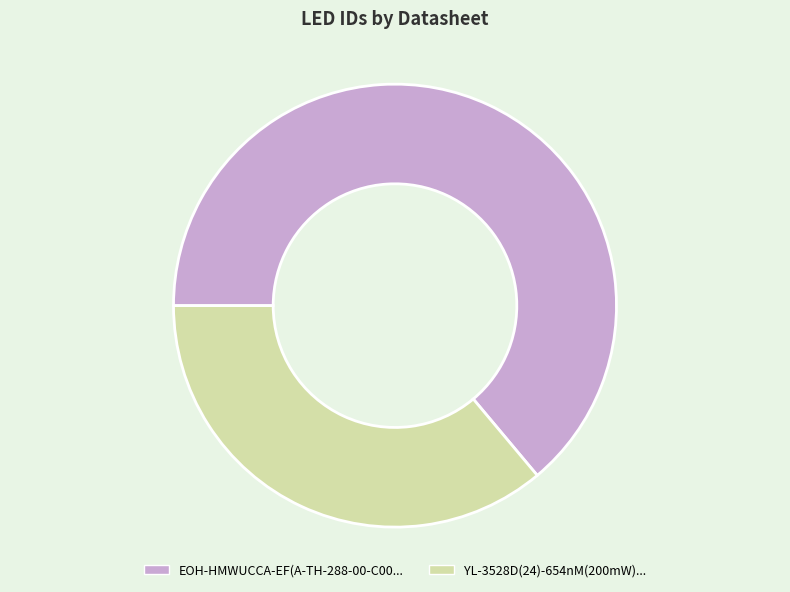

Is there a majority slice in this chart?

Yes